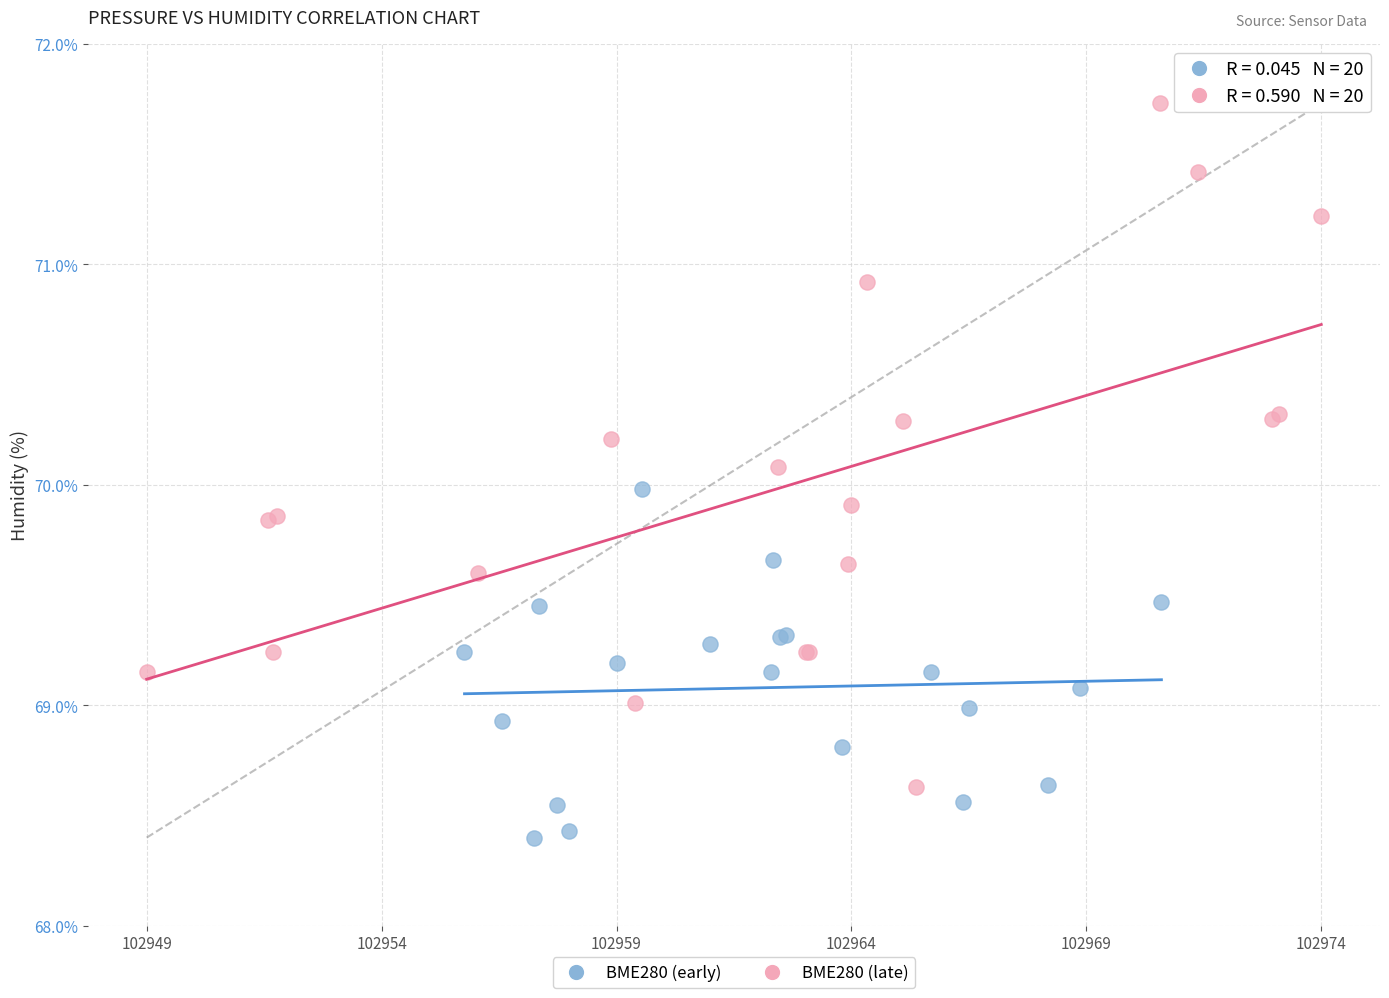

Which series contains the lowest Y value?

BME280 (early)